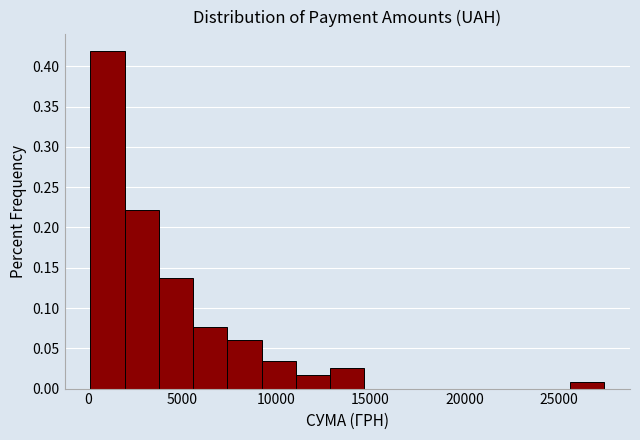

Around what value on the x-axis is the tallest bar? Give the approximate position of its centre, as read against the axis.

1000